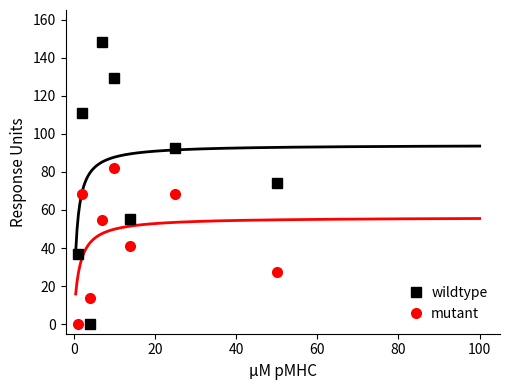

How many intersections are there between wildtype and mutant?

2